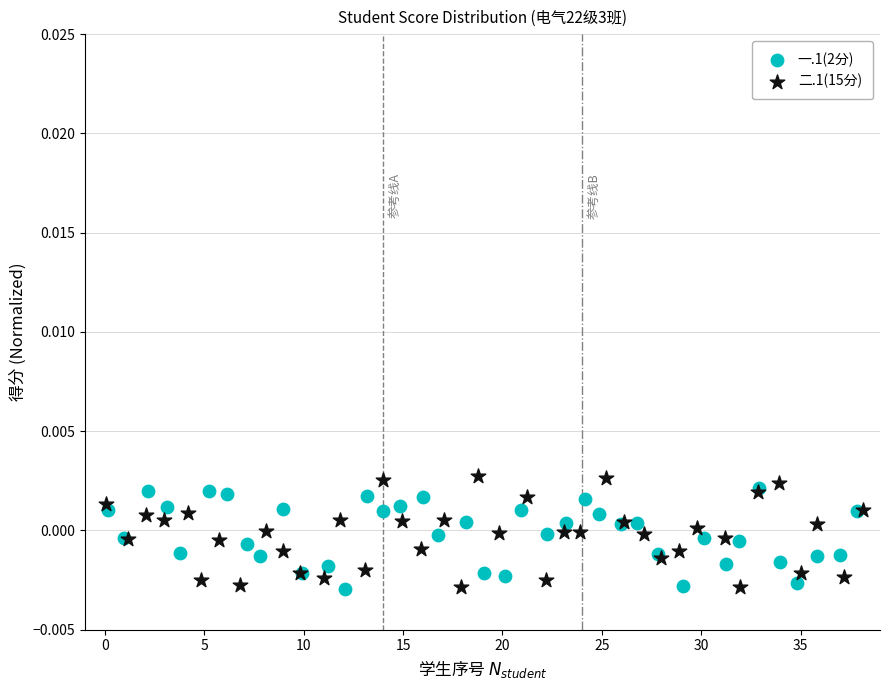

What are all the series names shown in the legend?

一.1(2分), 二.1(15分)